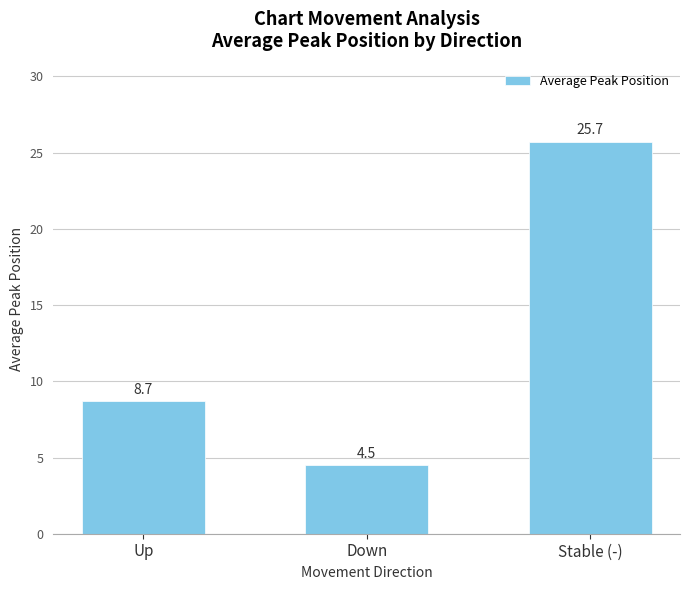

Which has a higher value, Down or Up?

Up